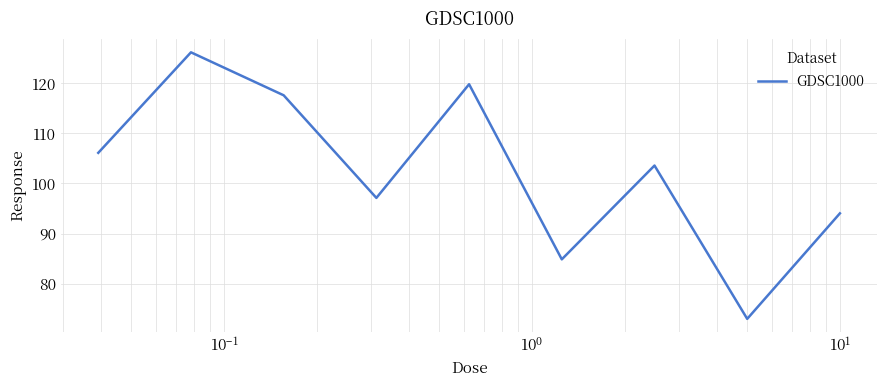

What is the average value?

102.5